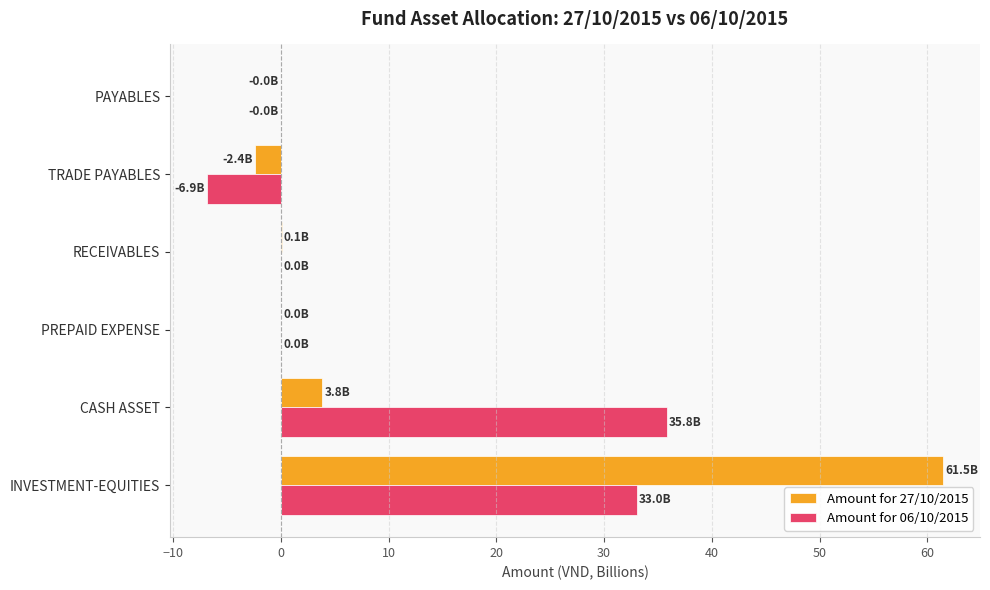

What is the maximum value shown in the chart?

61.5